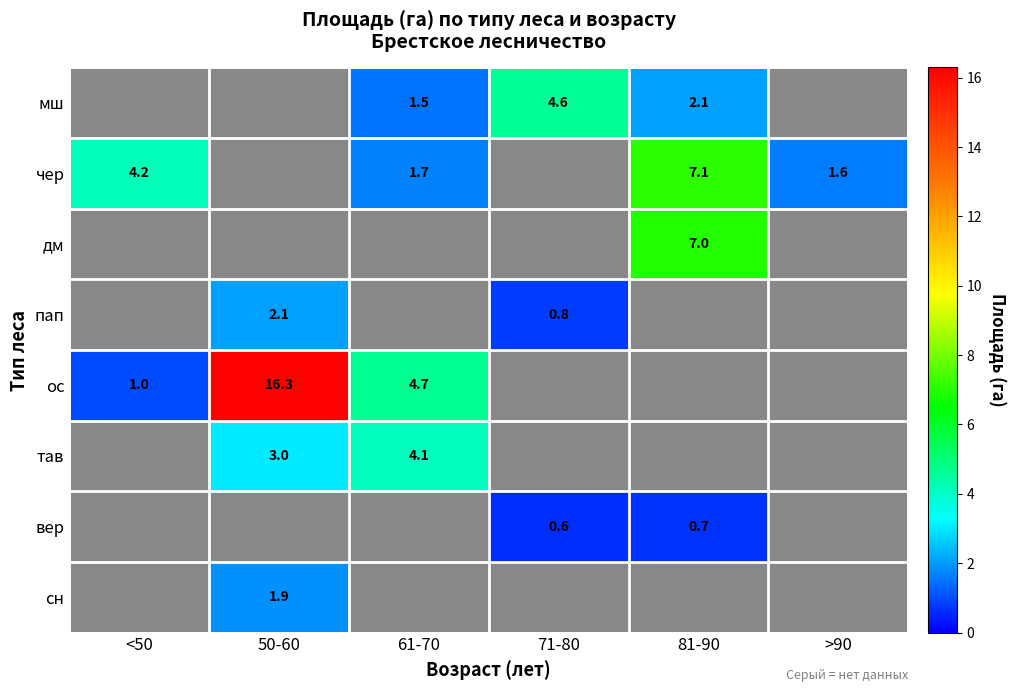

How many values in ос are above zero?

3